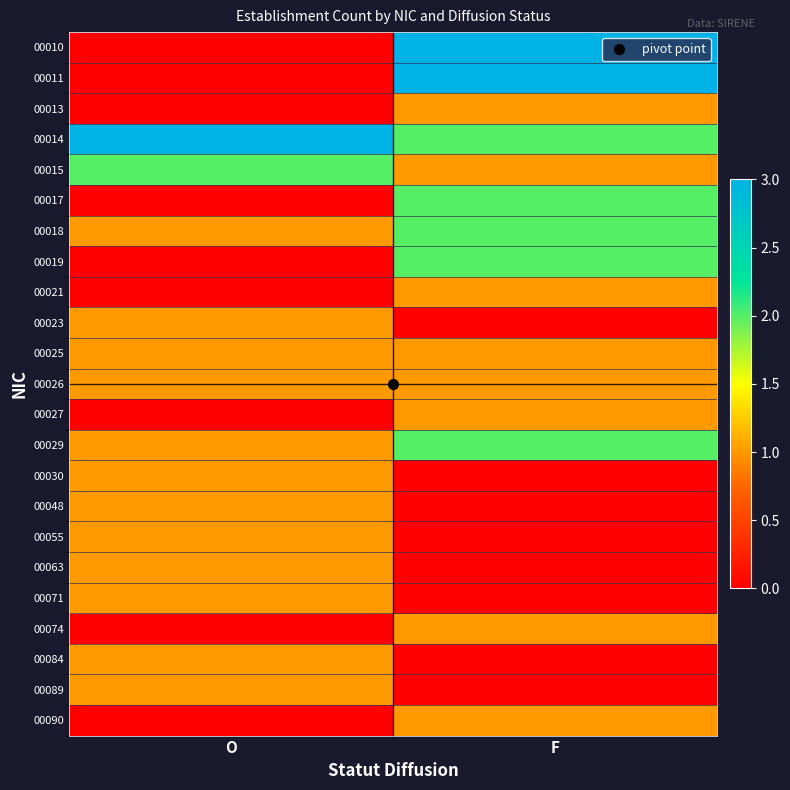

At which category is the sum across all series the highest?

F